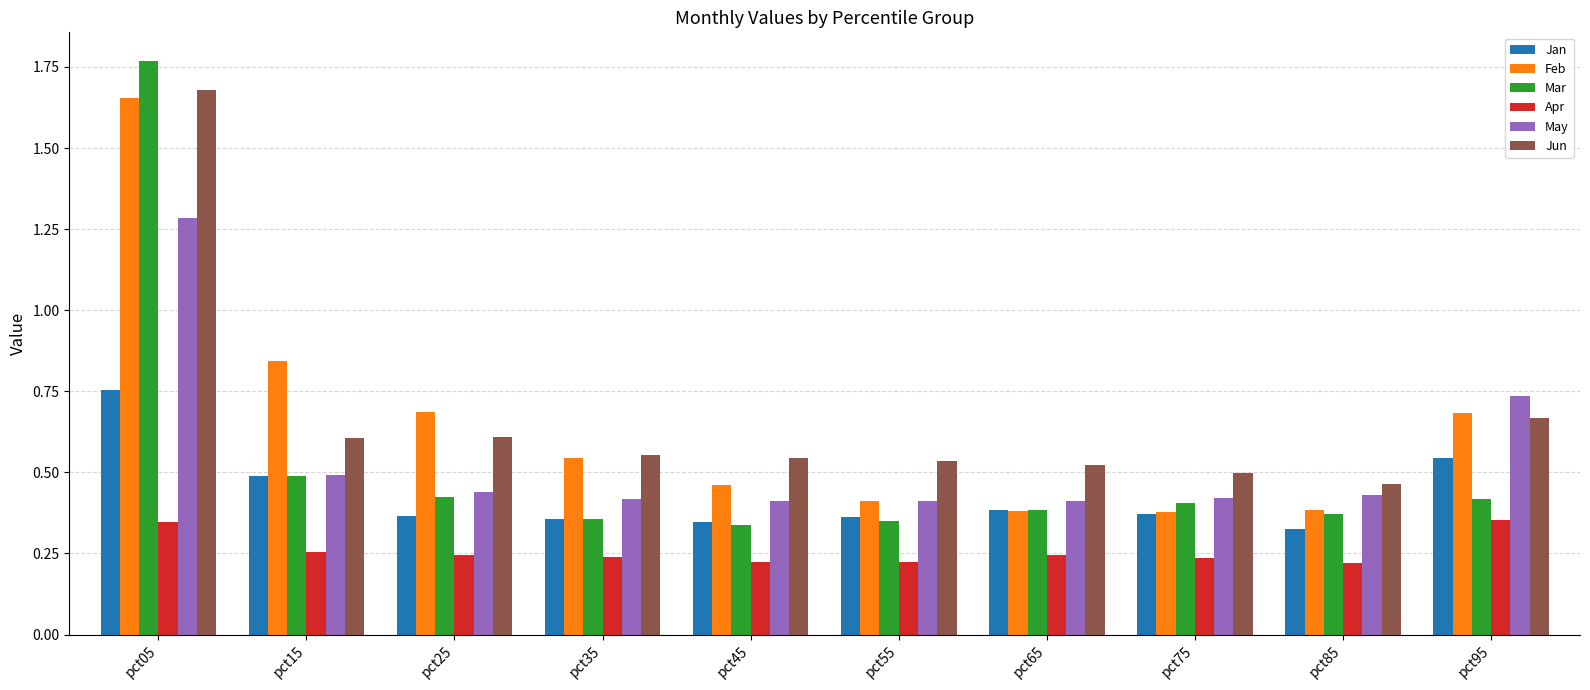

At which label does Mar reach its peak?

pct05